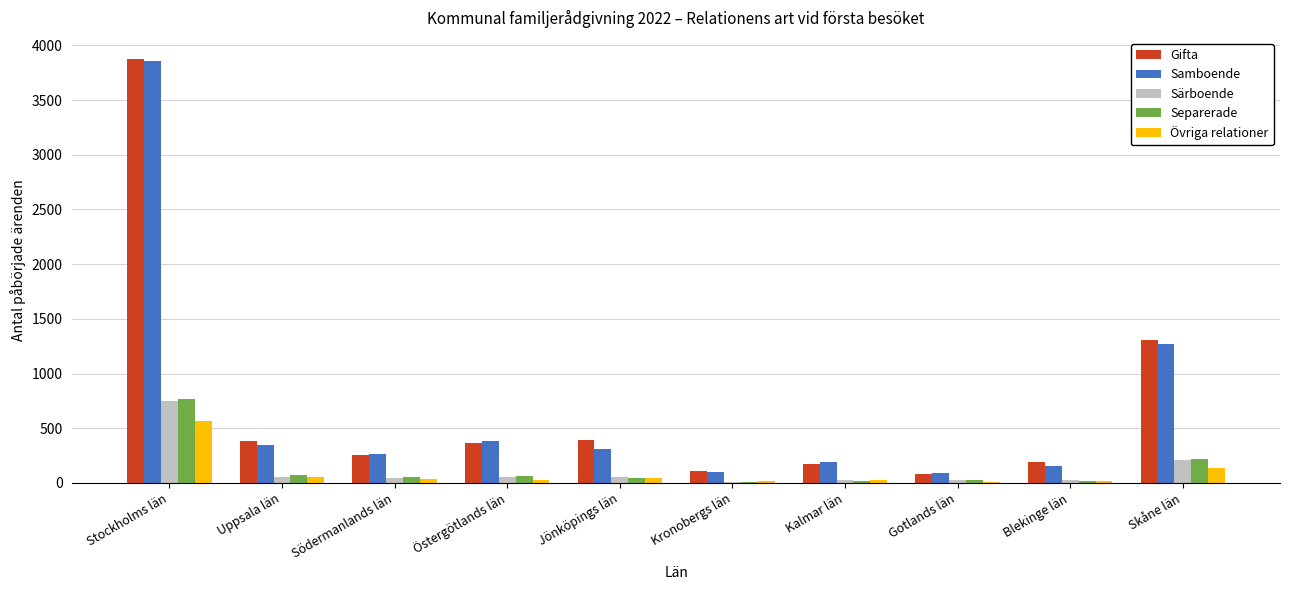

What is the maximum value shown in the chart?

3874